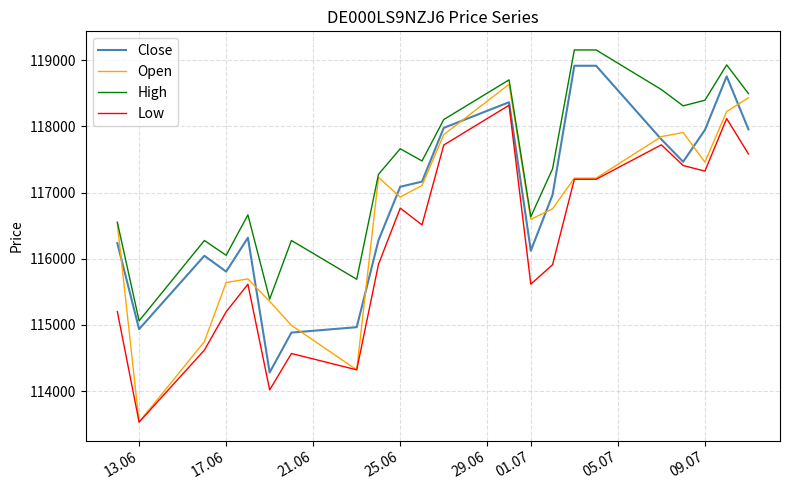

What is the maximum value shown in the chart?

119156